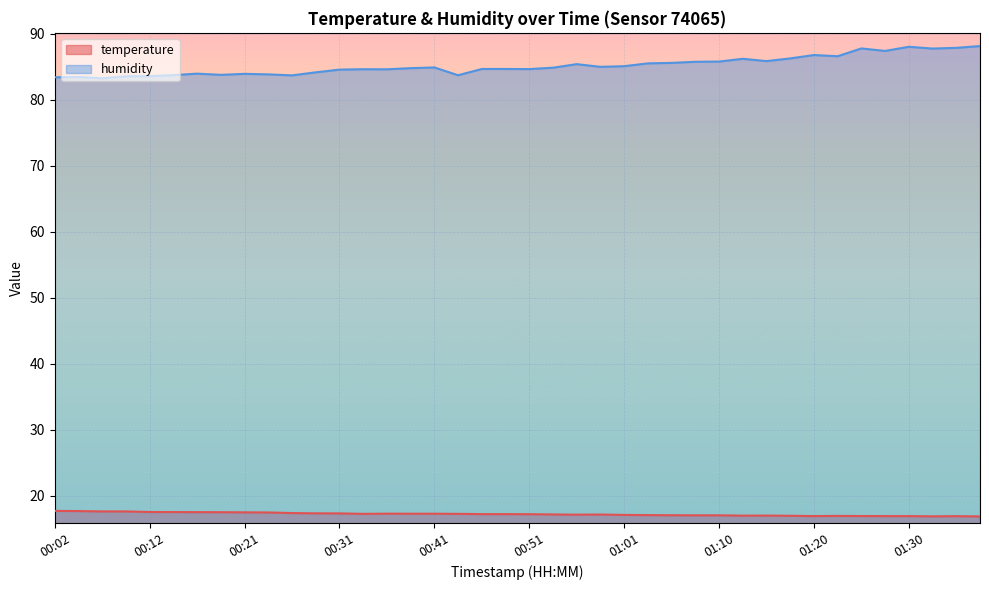

What is the total value across all series at 01:25?

104.6